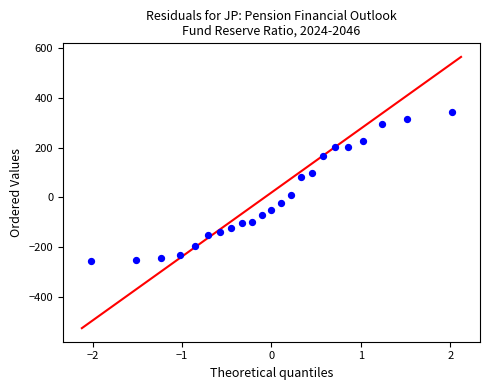

What is the range of X values (max minus min)?

4.0